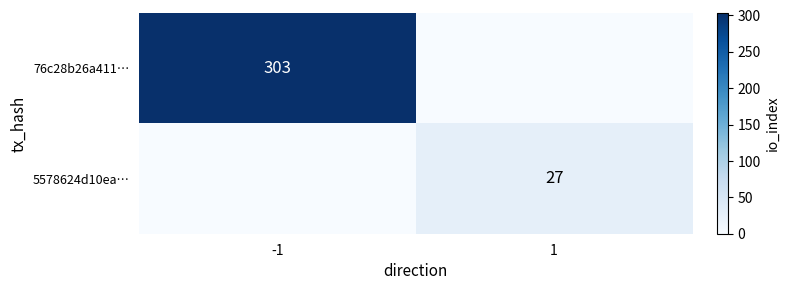

Is it true that 76c28b26a411… equals 303 at -1?

True